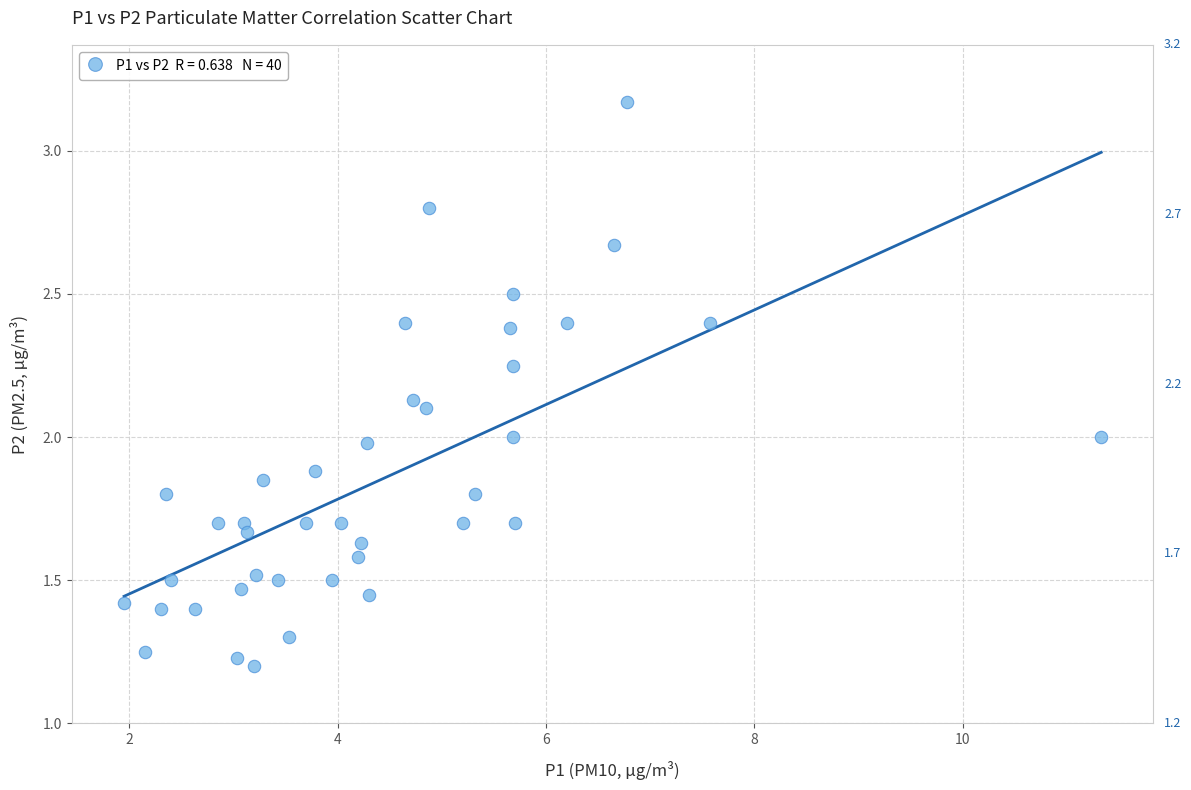

What is the range of X values (max minus min)?

9.4